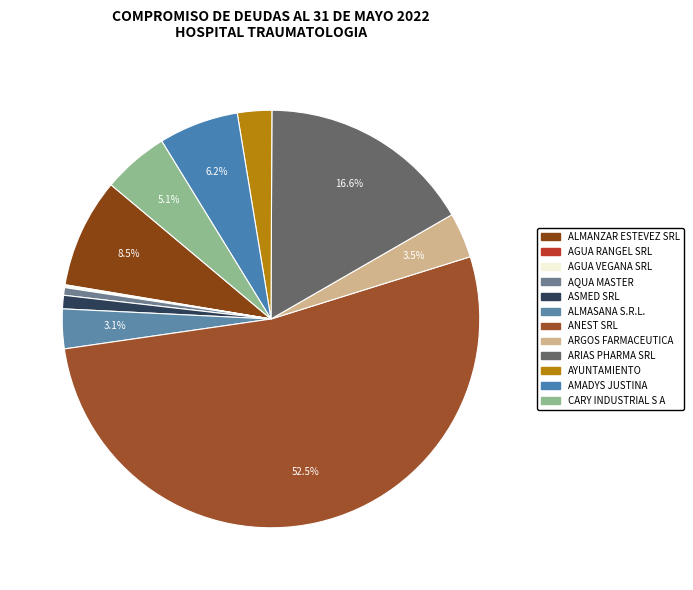

Is ANEST SRL the majority of the pie?

Yes